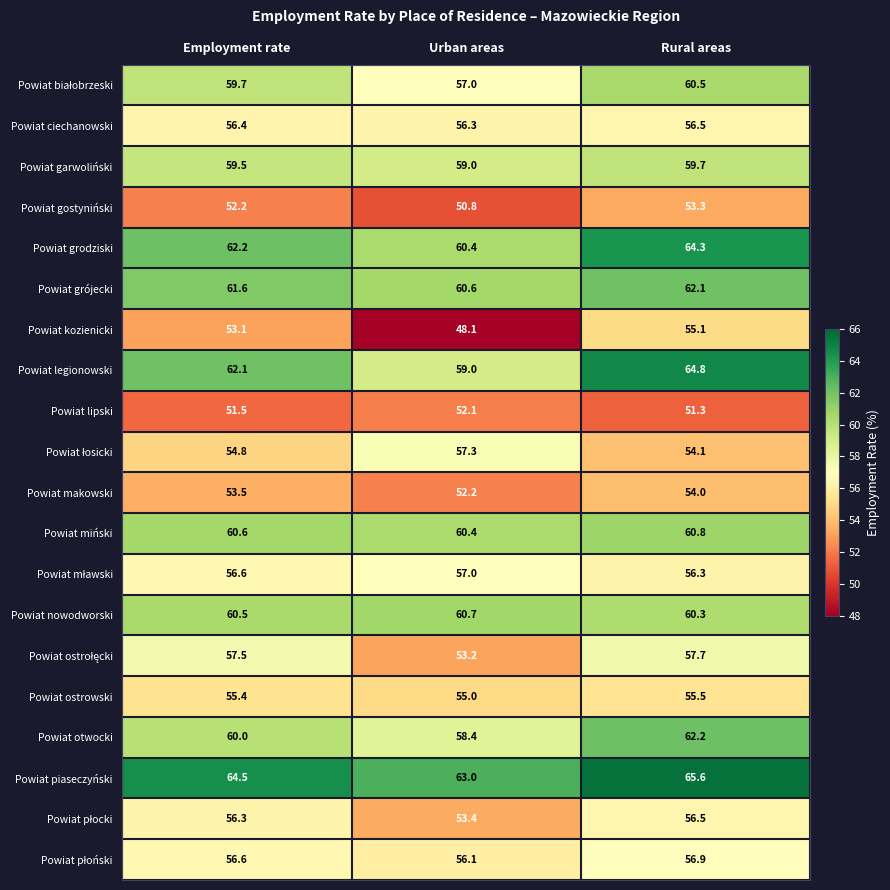

Which series has the largest total across all categories?

Powiat piaseczyński